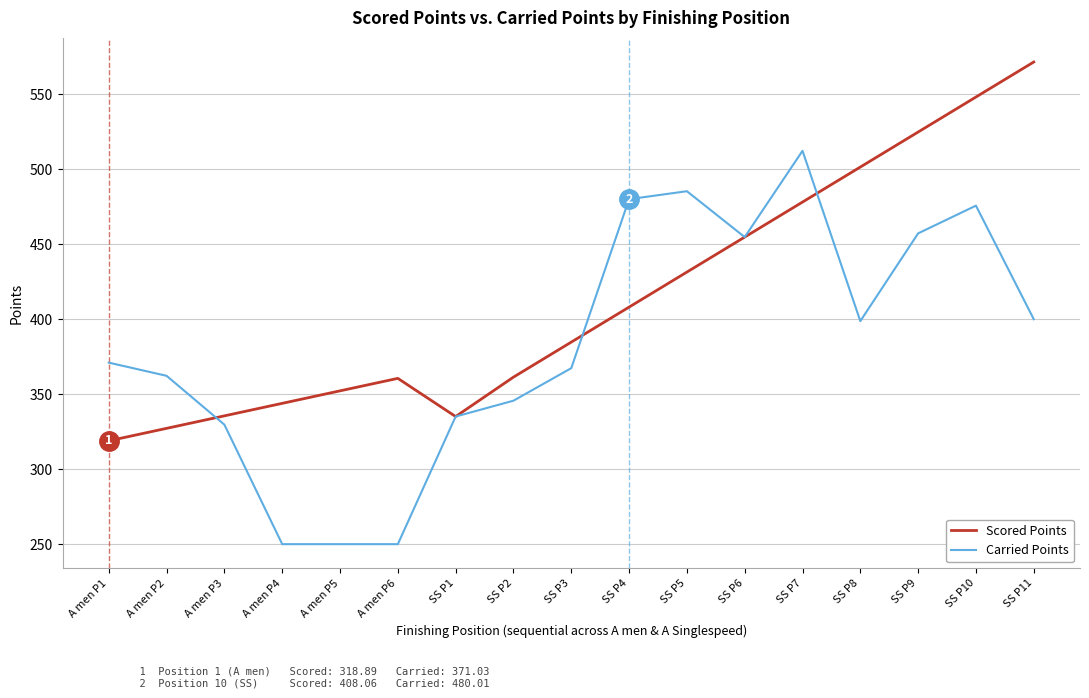

At which label is Scored Points closest to 445?

SS P6